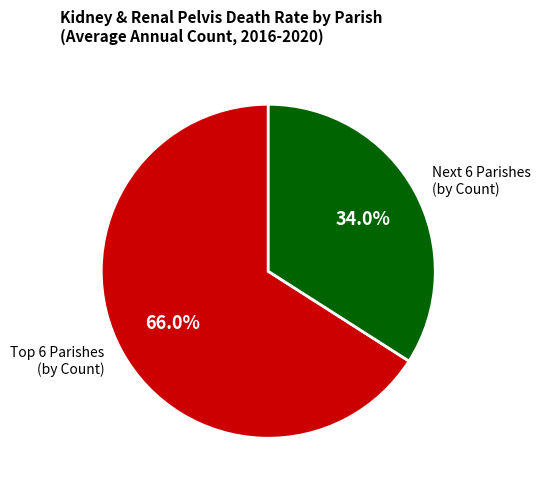

Which slice is the largest?

Top 6 Parishes (by Count)